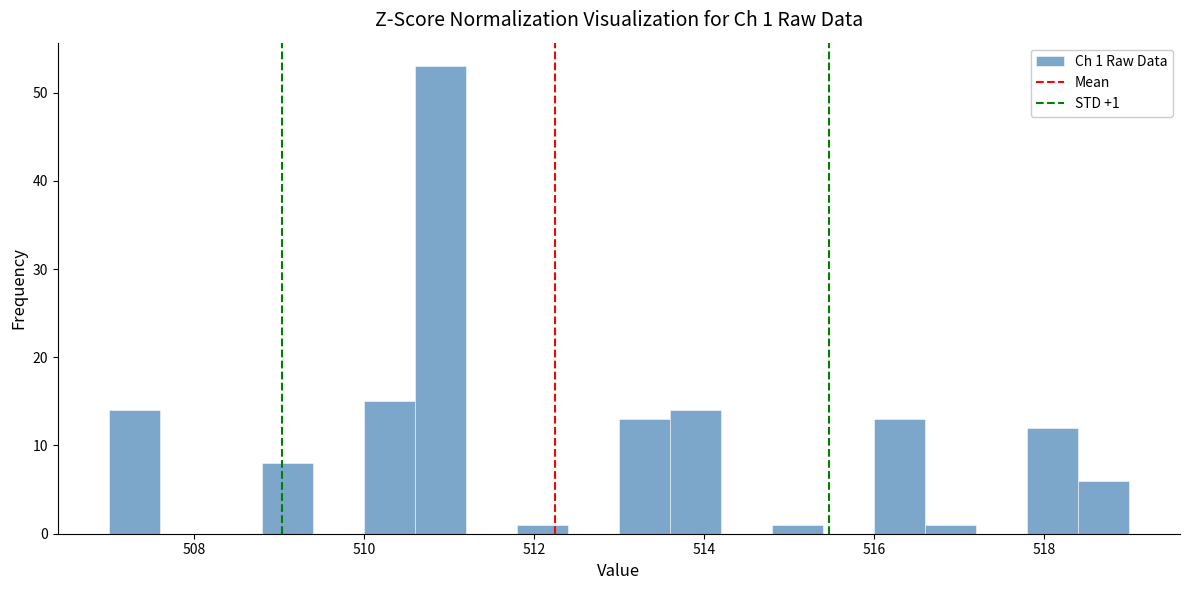

Around what value on the x-axis is the tallest bar? Give the approximate position of its centre, as read against the axis.

511.0